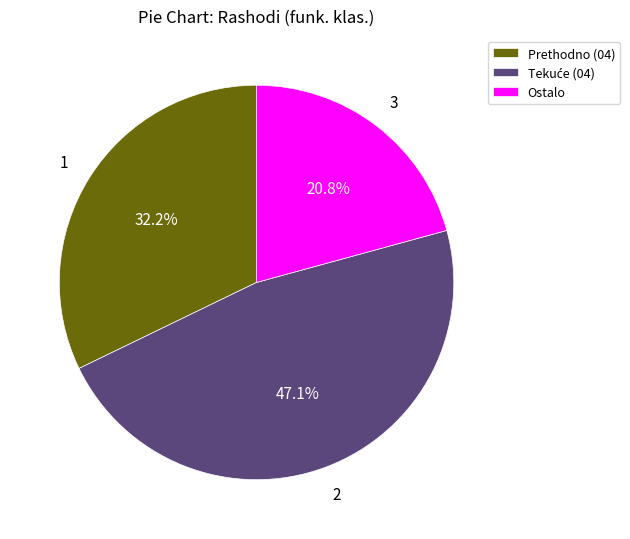

What is the smallest slice in the pie chart?

Ostalo